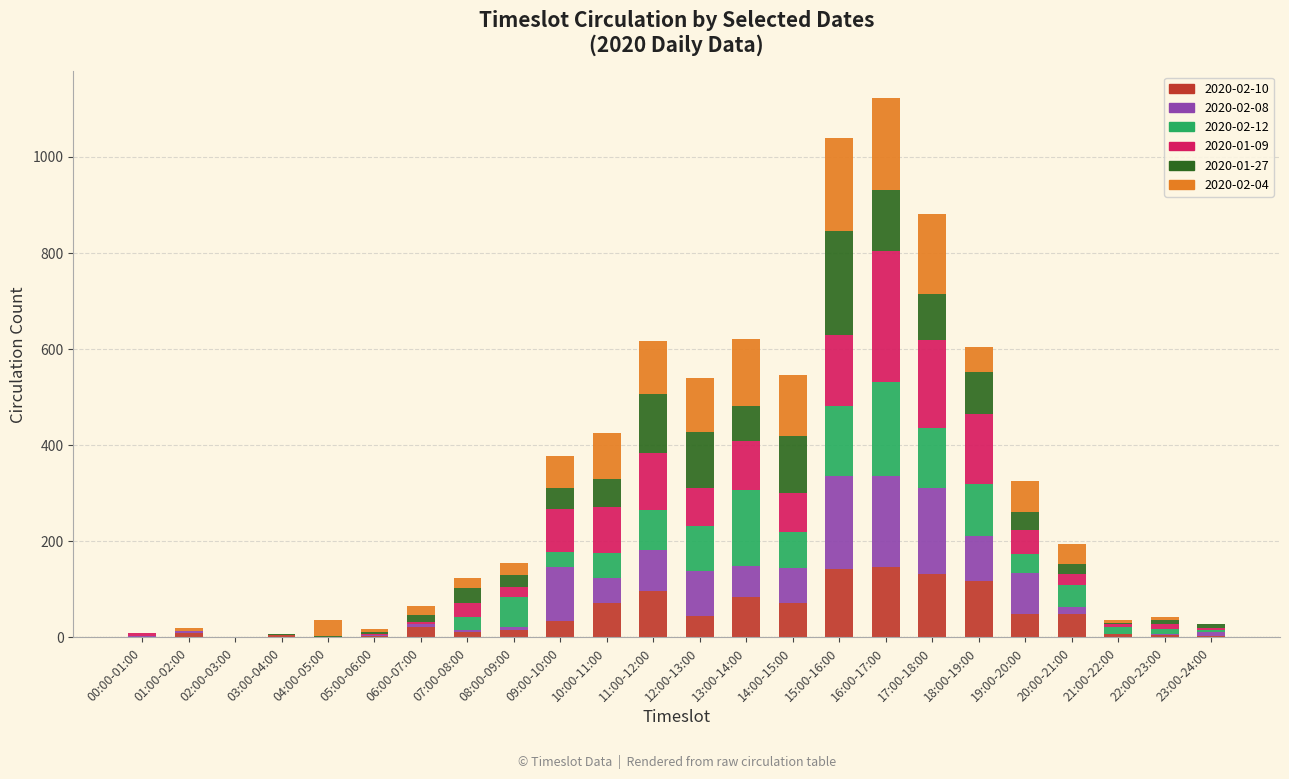

Count the number of data series in this chart.

6